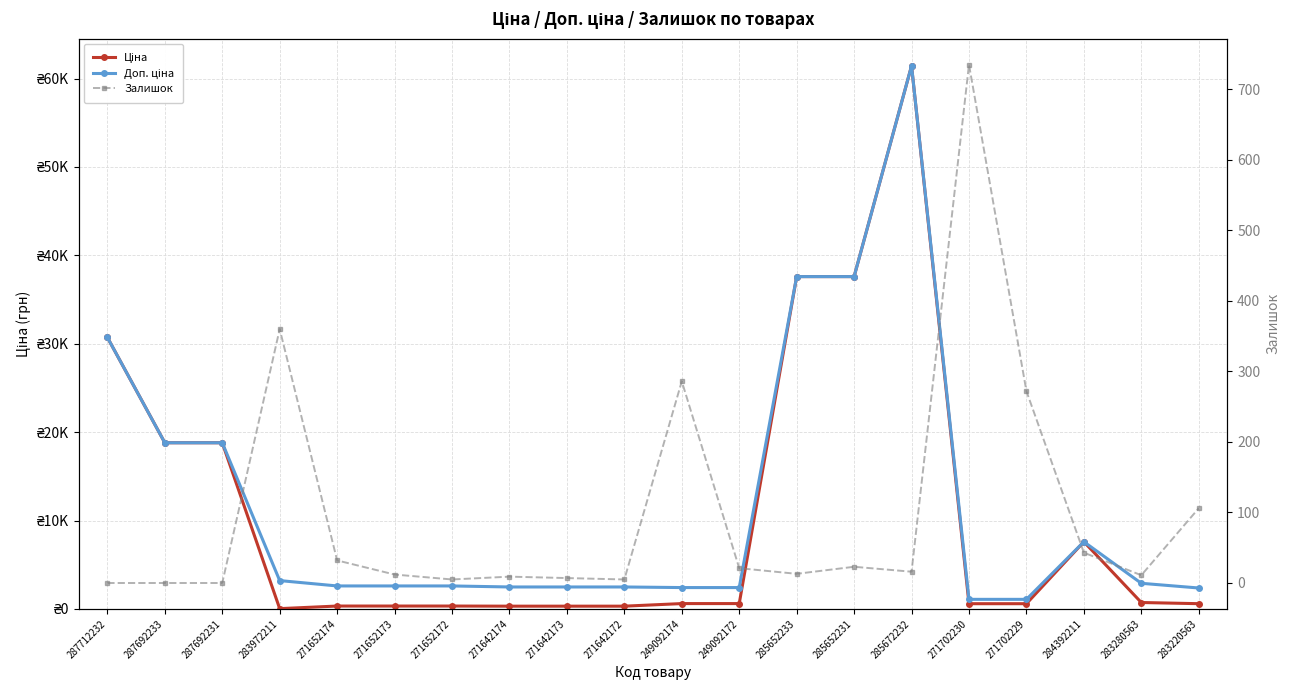

True or false: Доп. ціна has more than 1 interior local peaks.

True